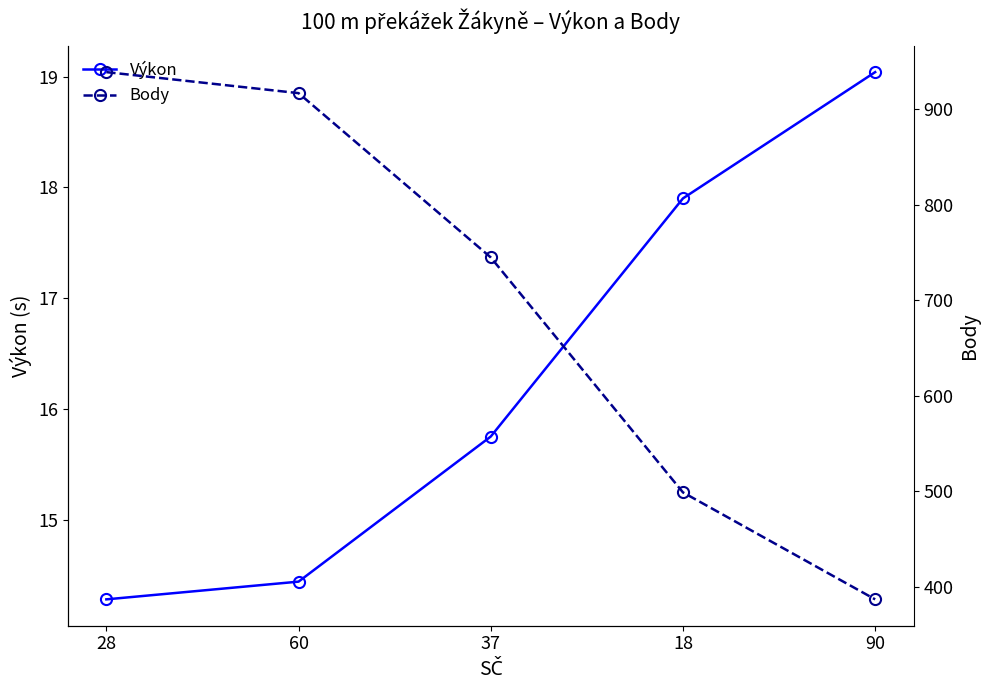

True or false: Výkon and Body intersect in this chart.

False